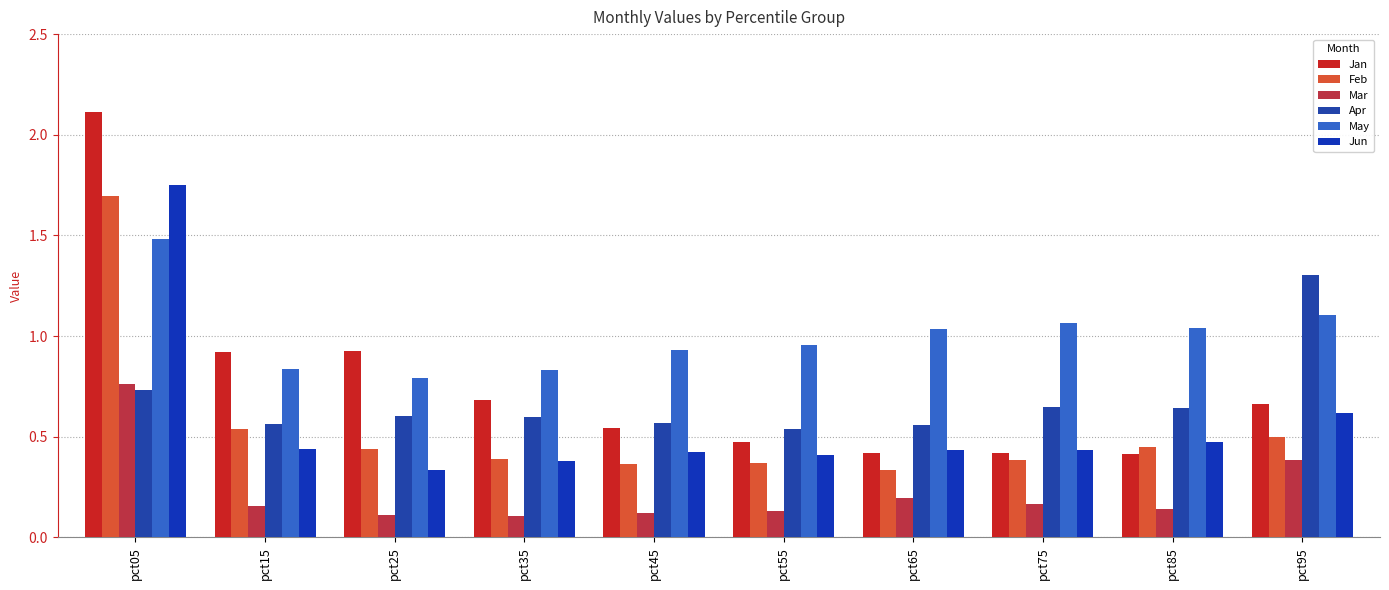

Reading right to left, extract all data points from this chart.

Jan: 0.7	0.4	0.4	0.4	0.5	0.5	0.7	0.9	0.9	2.1
Feb: 0.5	0.4	0.4	0.3	0.4	0.4	0.4	0.4	0.5	1.7
Mar: 0.4	0.1	0.2	0.2	0.1	0.1	0.1	0.1	0.2	0.8
Apr: 1.3	0.6	0.6	0.6	0.5	0.6	0.6	0.6	0.6	0.7
May: 1.1	1.0	1.1	1.0	1.0	0.9	0.8	0.8	0.8	1.5
Jun: 0.6	0.5	0.4	0.4	0.4	0.4	0.4	0.3	0.4	1.8